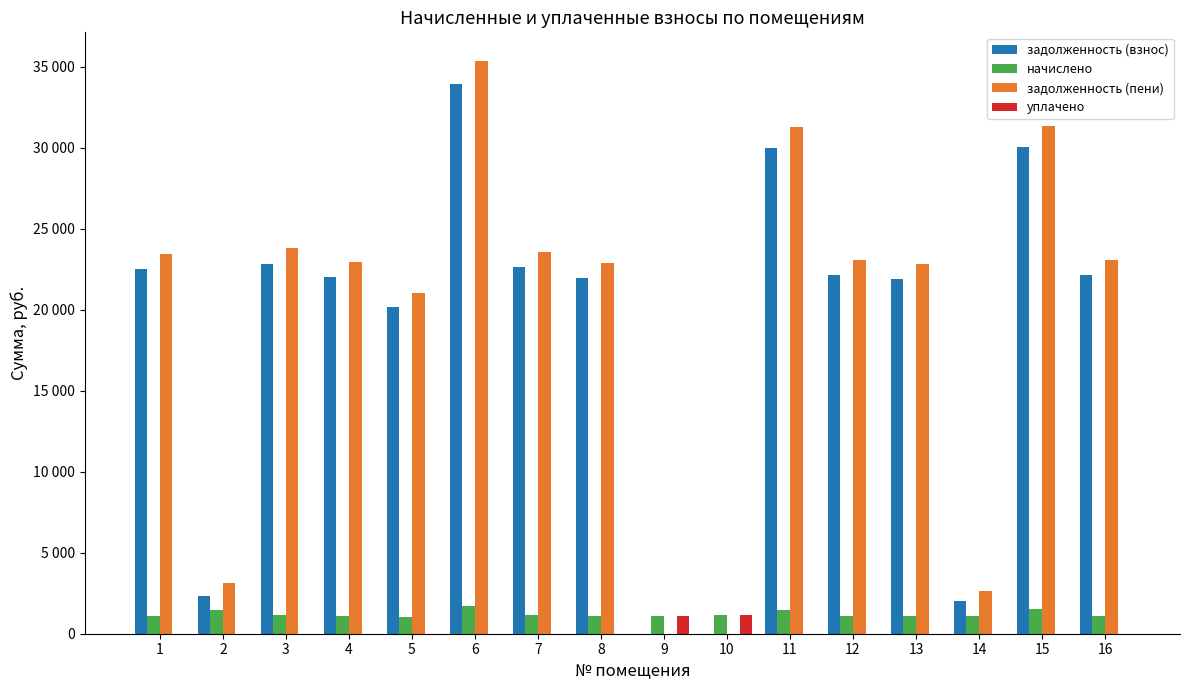

Where does the задолженность (взнос) series first go above 22131?

1